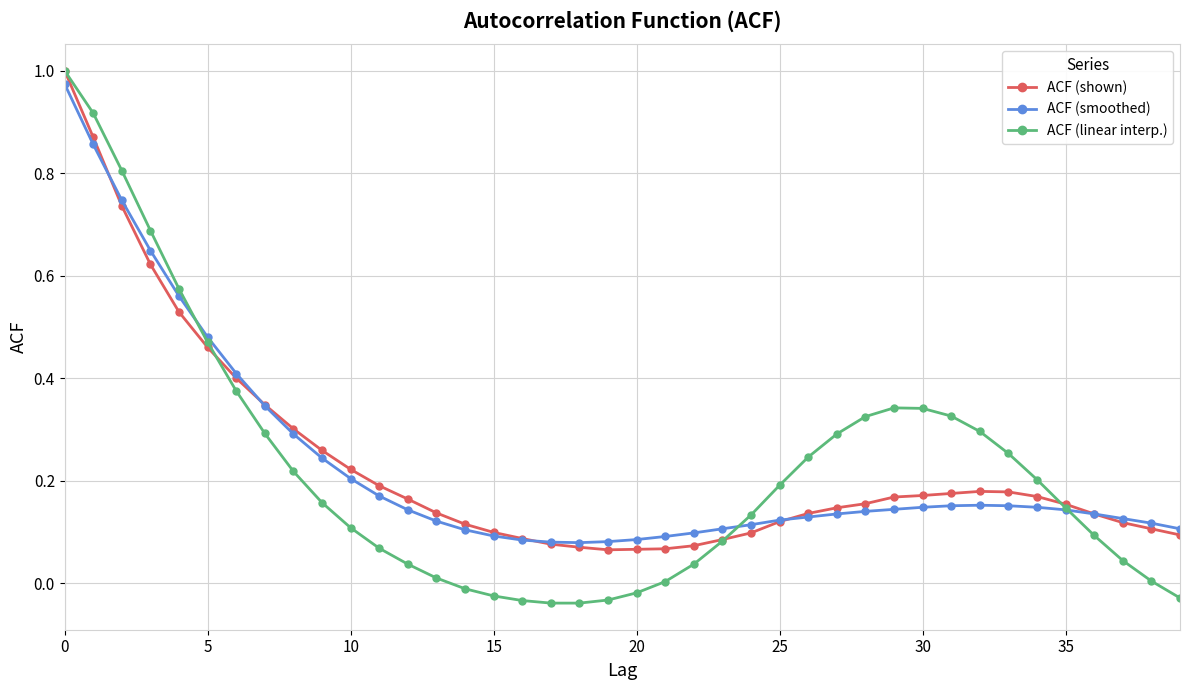

Which series has the largest range (max minus min)?

ACF (linear interp.)